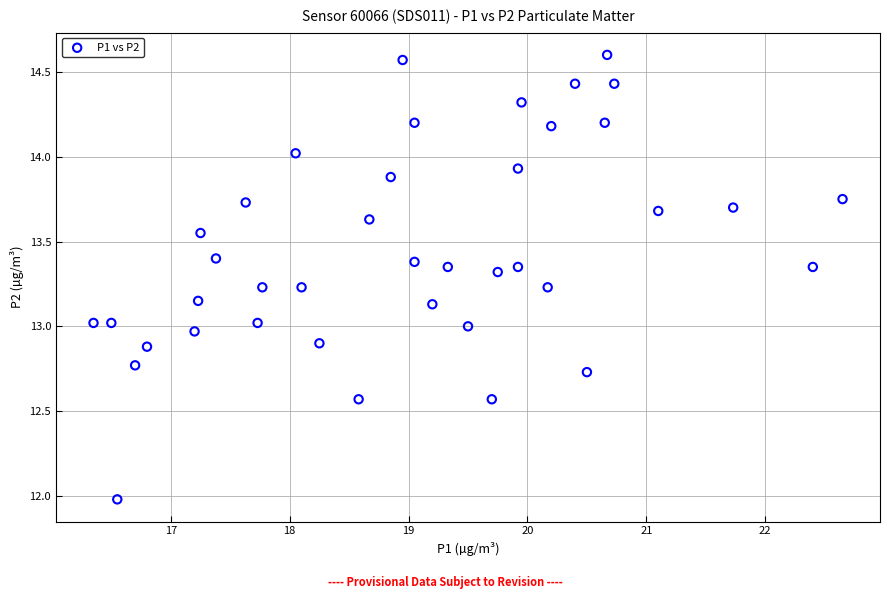

What is the range of X values (max minus min)?

6.3